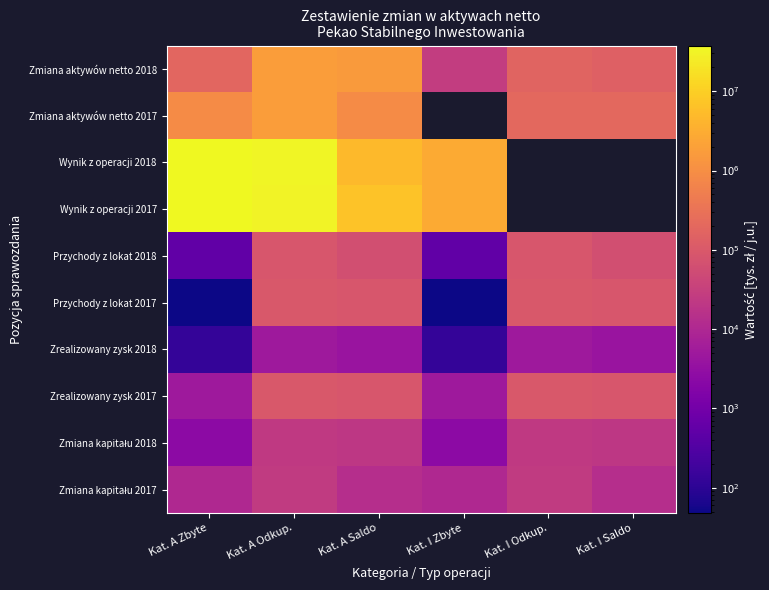

At Kat. A Zbyte, list the series in order from largest to smallest.

Wynik z operacji 2018, Wynik z operacji 2017, Zmiana aktywów netto 2017, Zmiana aktywów netto 2018, Zmiana kapitału 2017, Zrealizowany zysk 2017, Zmiana kapitału 2018, Przychody z lokat 2018, Zrealizowany zysk 2018, Przychody z lokat 2017